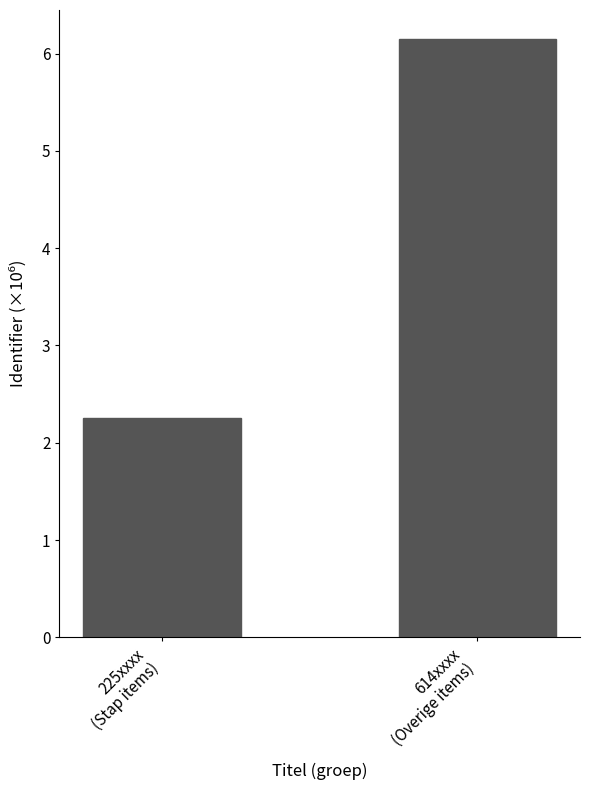

Read the value at 614xxxx
(Overige items).

6.1